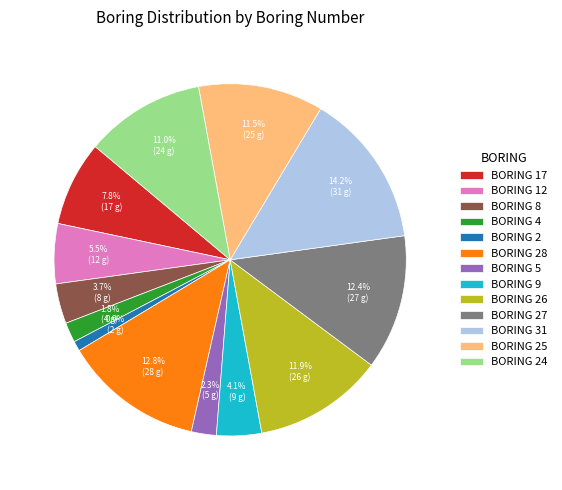

Do BORING 12 and BORING 27 together represent more than half of the pie?

No